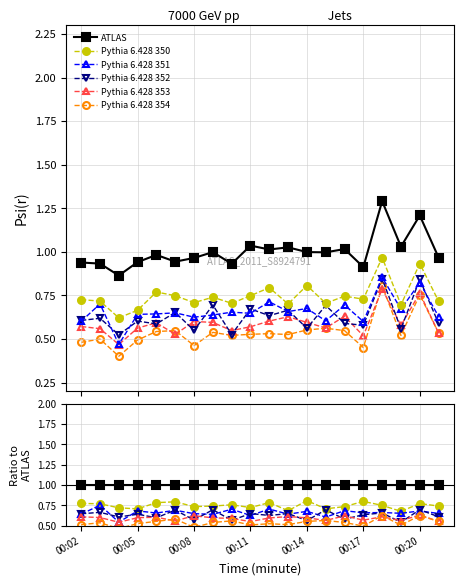

True or false: ATLAS and Pythia 6.428 354 cross at least once.

False